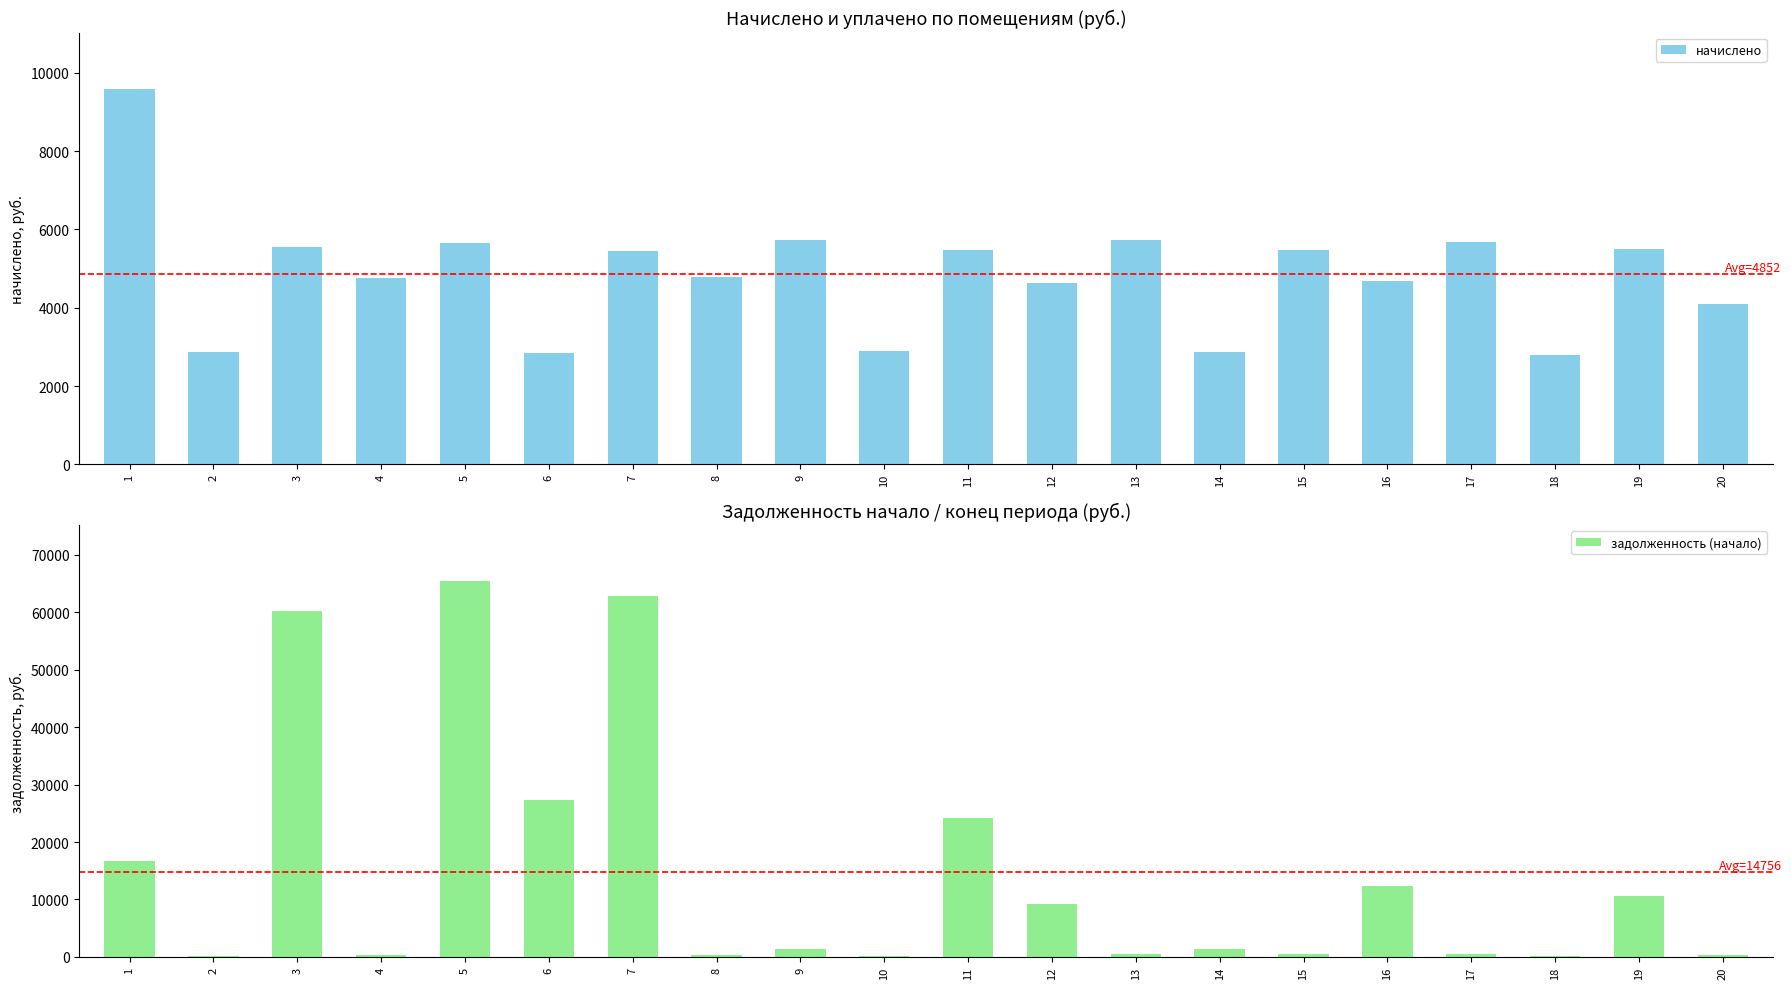

What is the value of the задолженность (начало) bar at the 14th from the left?

1447.7